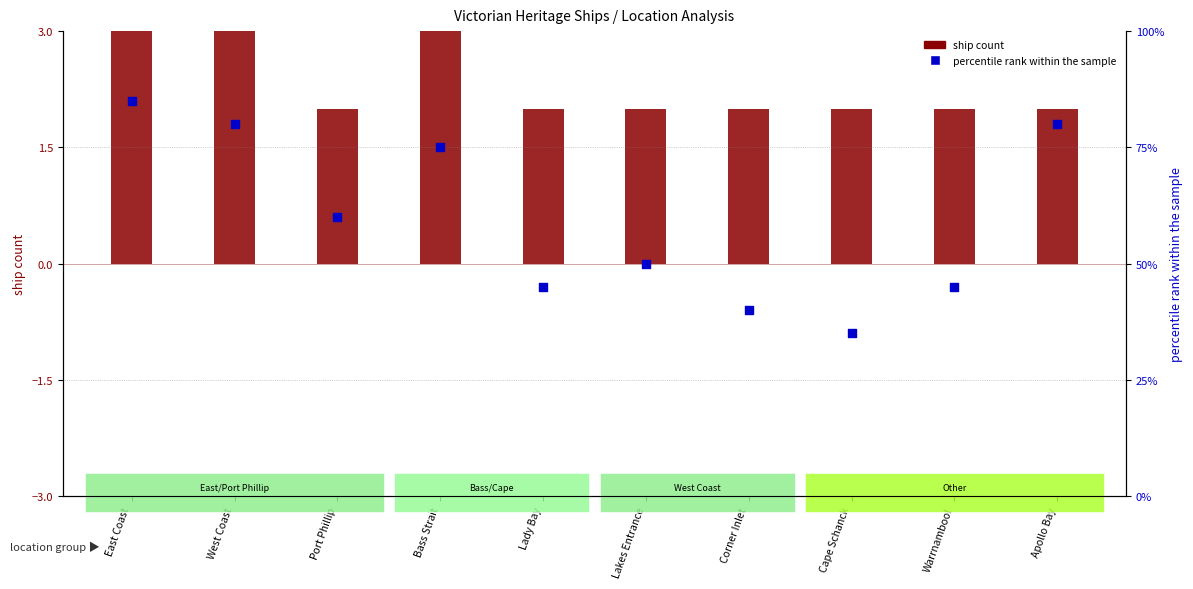

Is the value of ship count at East Coast greater than the value of percentile rank within the sample at Lady Bay?

No